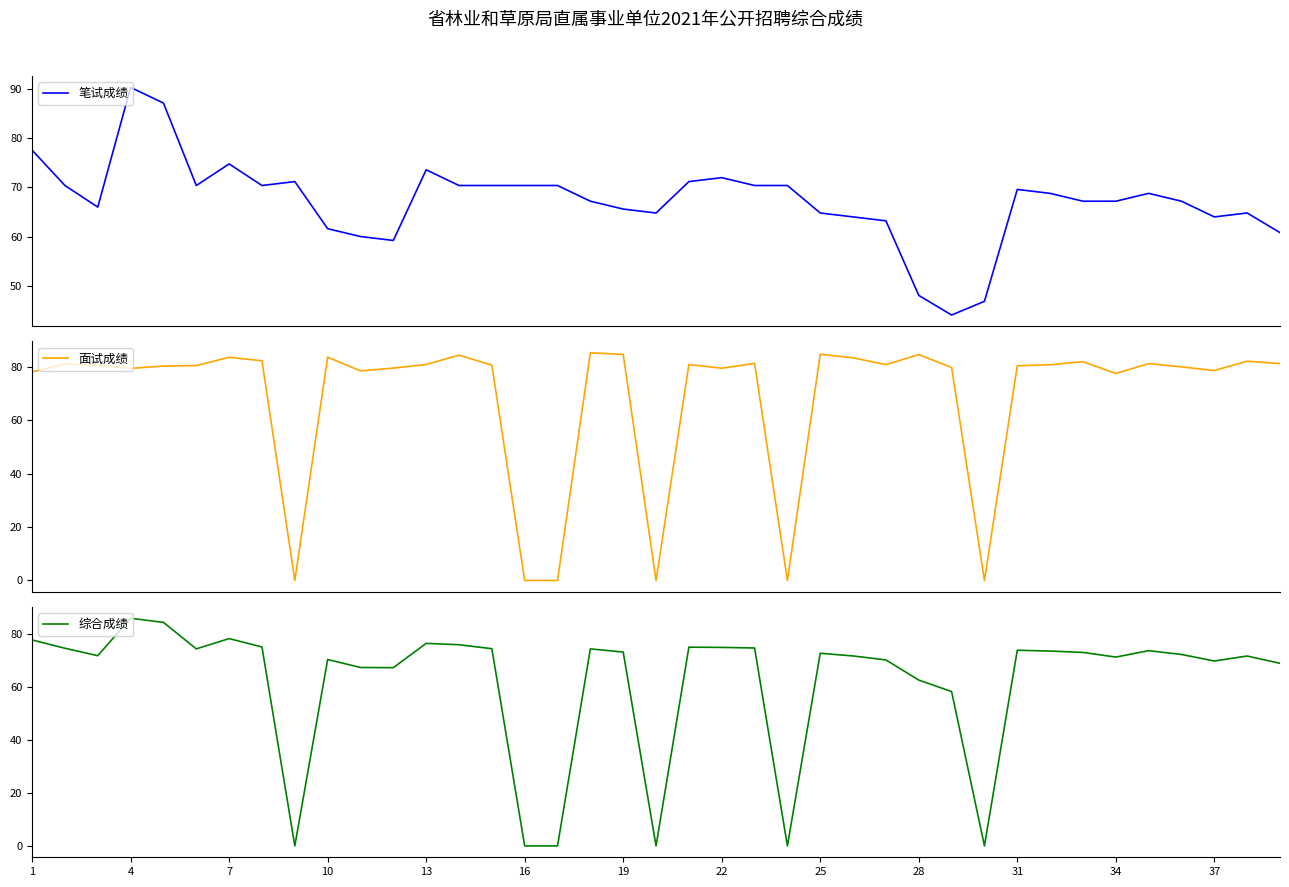

The 综合成绩 series shows 35.5 at 31. True or false?

False